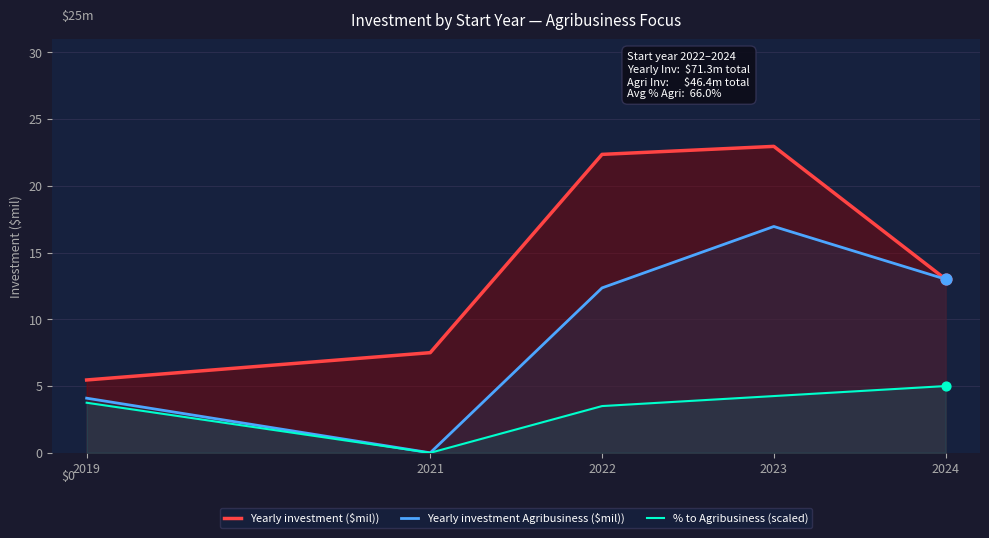

Which series has the largest total across all categories?

Yearly investment ($mil))